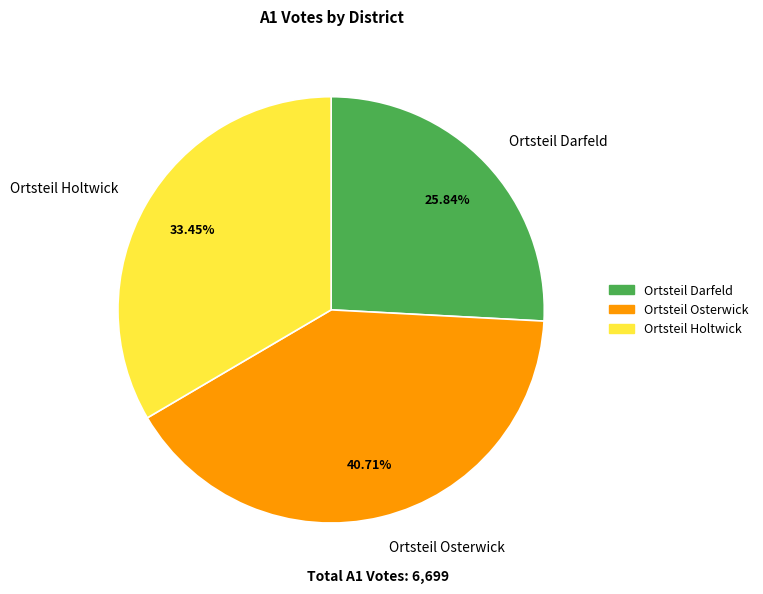

How many segments does this pie chart have?

3